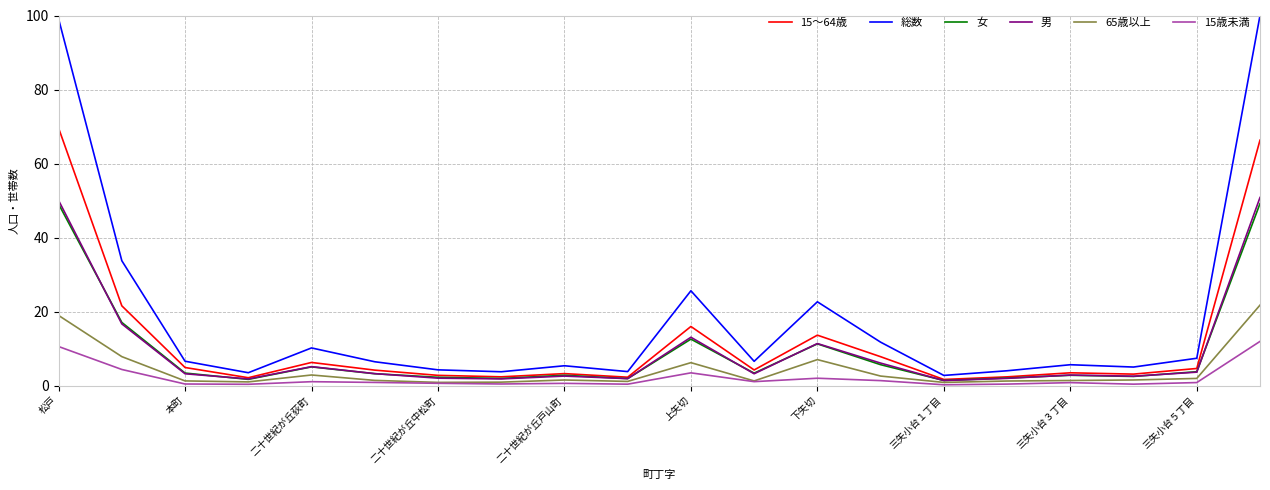

Which series has the largest range (max minus min)?

総数